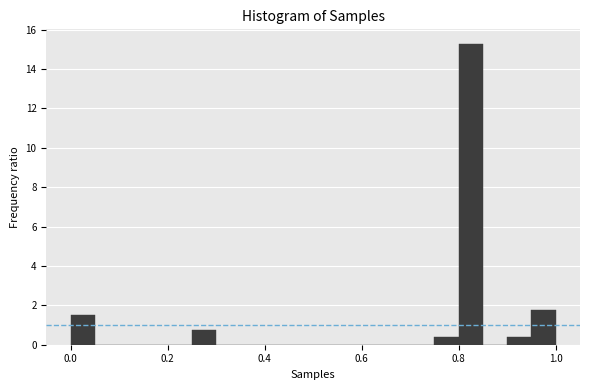

Around what value on the x-axis is the tallest bar? Give the approximate position of its centre, as read against the axis.

0.82